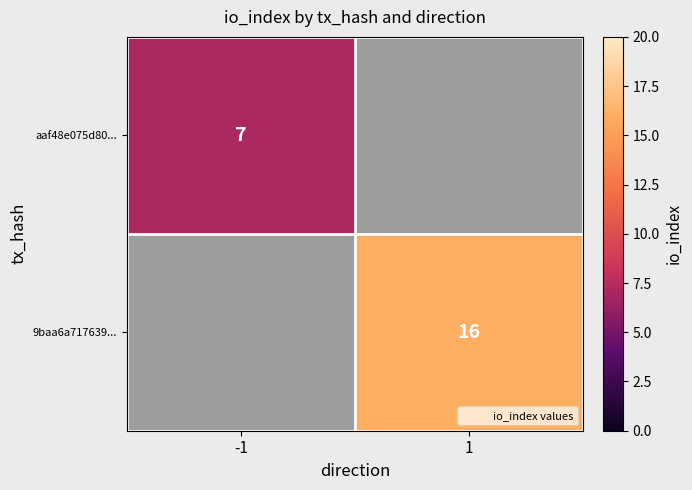

Which series has the largest range (max minus min)?

aaf48e075d80...